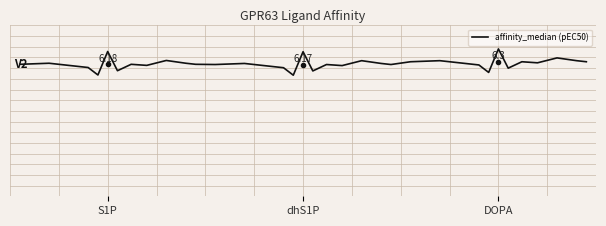

What is the greatest value displayed?

6.9